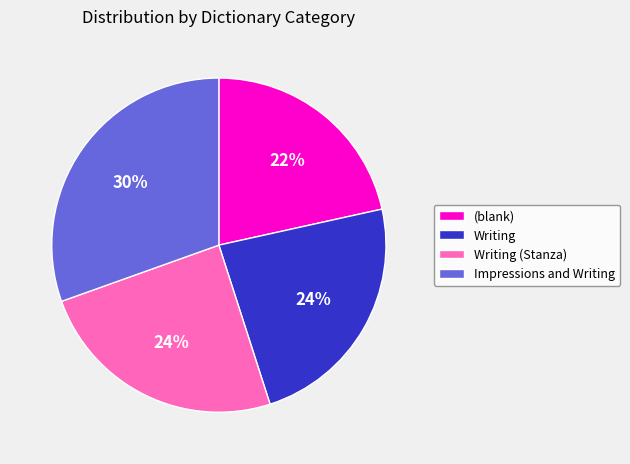

Which slice is the smallest?

(blank)